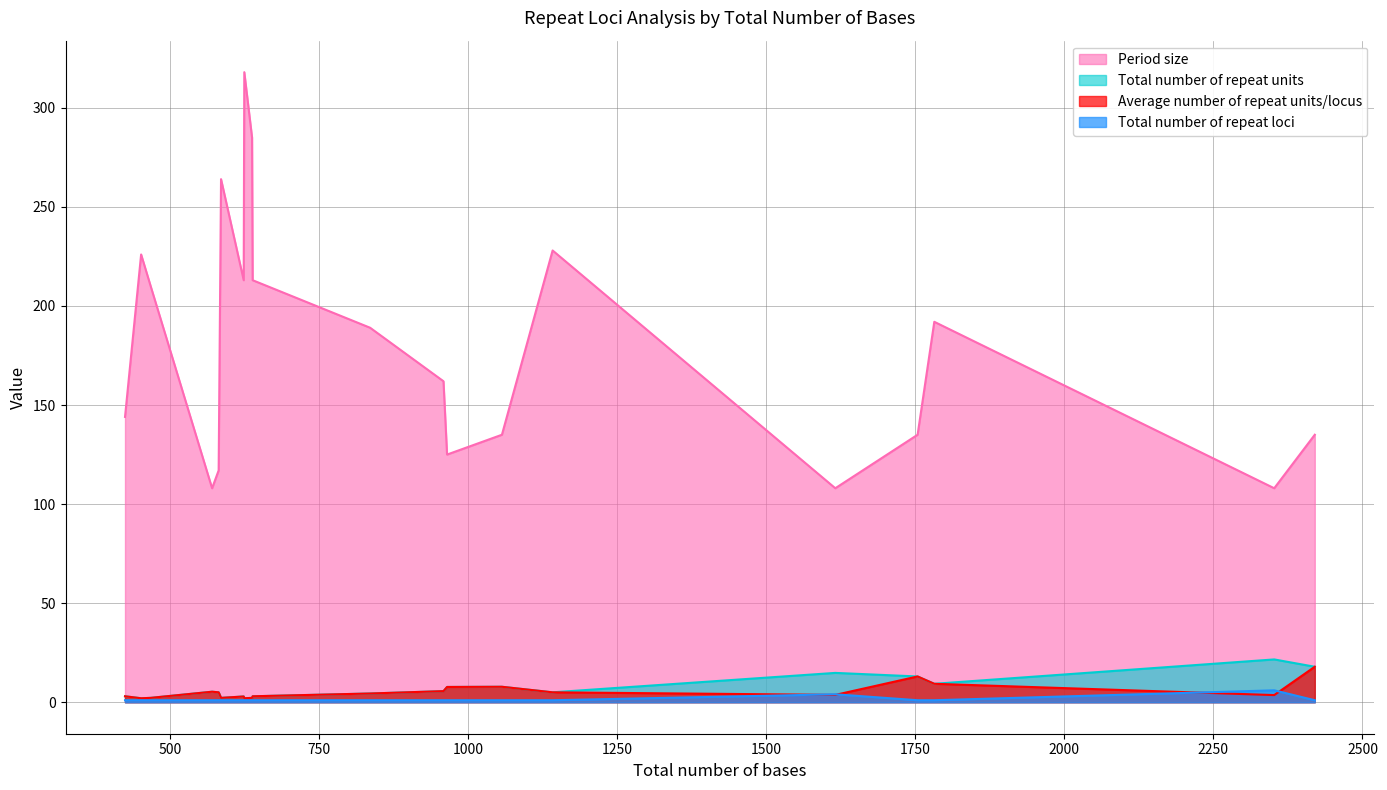

What is the difference between the highest and lowest values at 586?

263.0